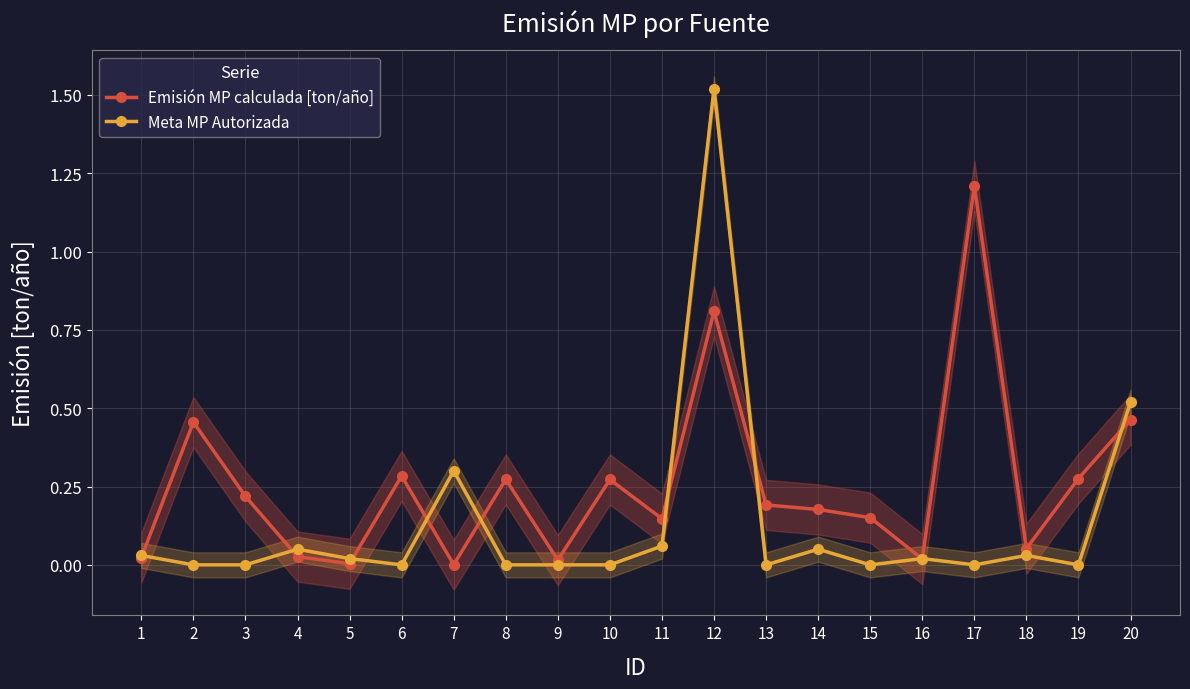

What is the difference between the second highest and minimum values in the Emisión MP calculada [ton/año] series?

0.8